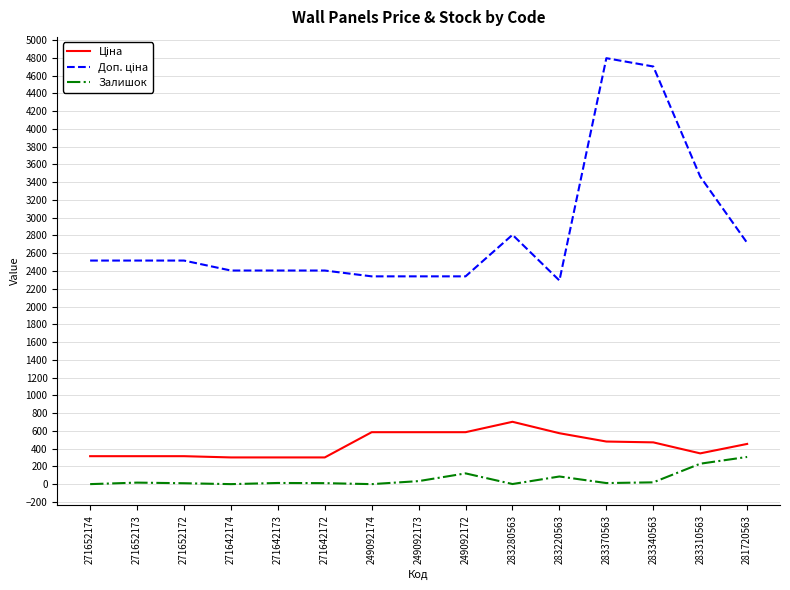

What is the maximum value shown in the chart?

4796.4